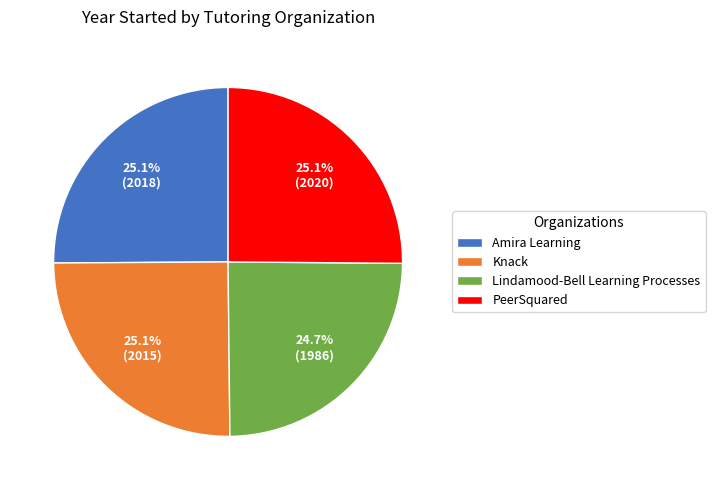

The Lindamood-Bell Learning Processes slice represents 31% of the pie. True or false?

False